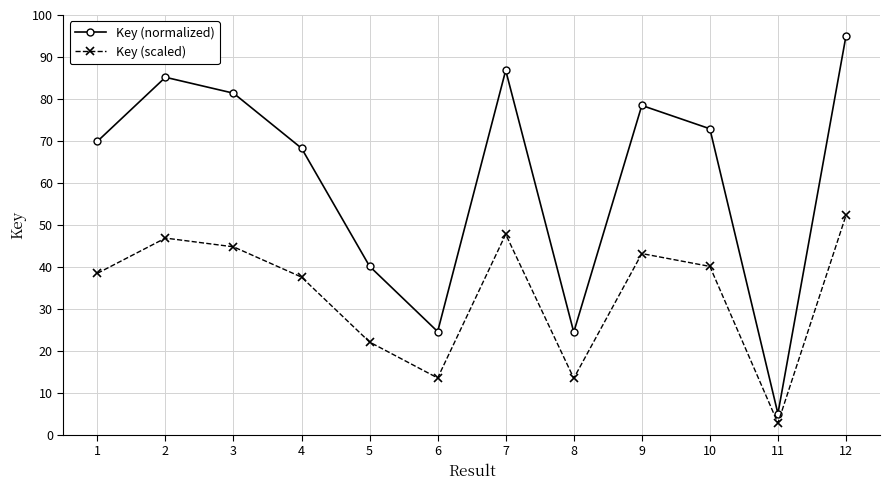

Rank the series by their maximum value, from lowest to highest.

Key (scaled), Key (normalized)